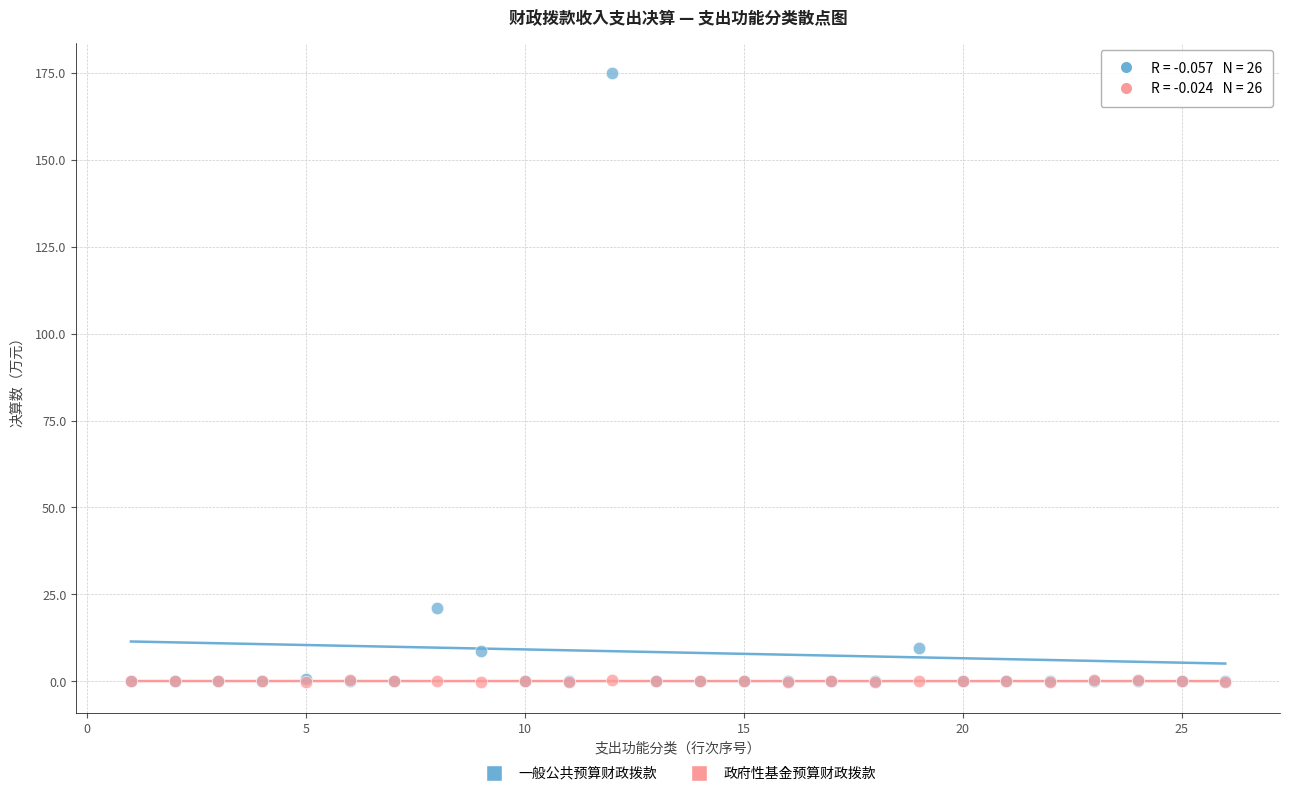

In the 一般公共预算财政拨款 series, what Y value is closest to 87?

21.2